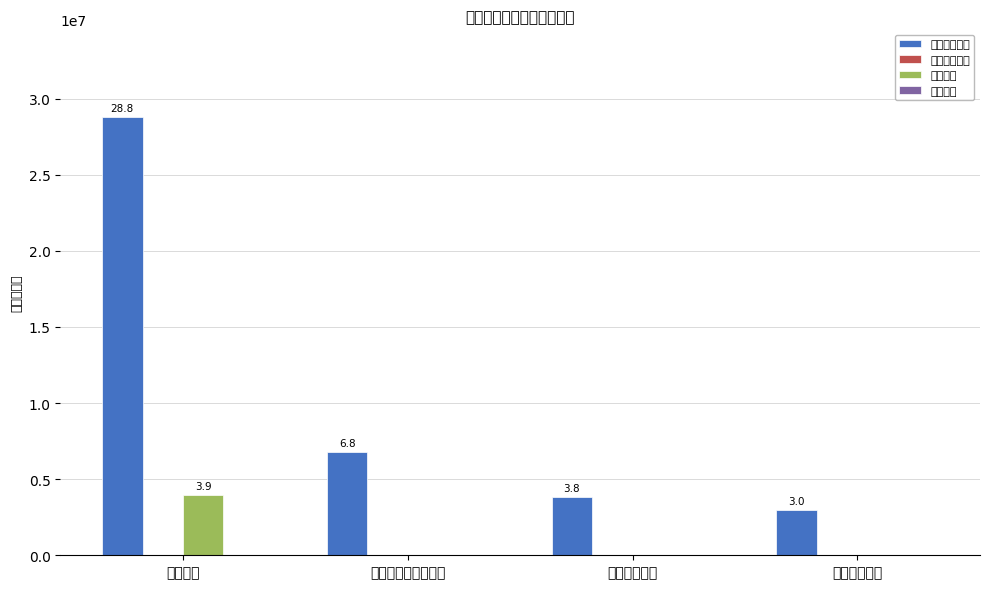

Are the bars horizontal?

No